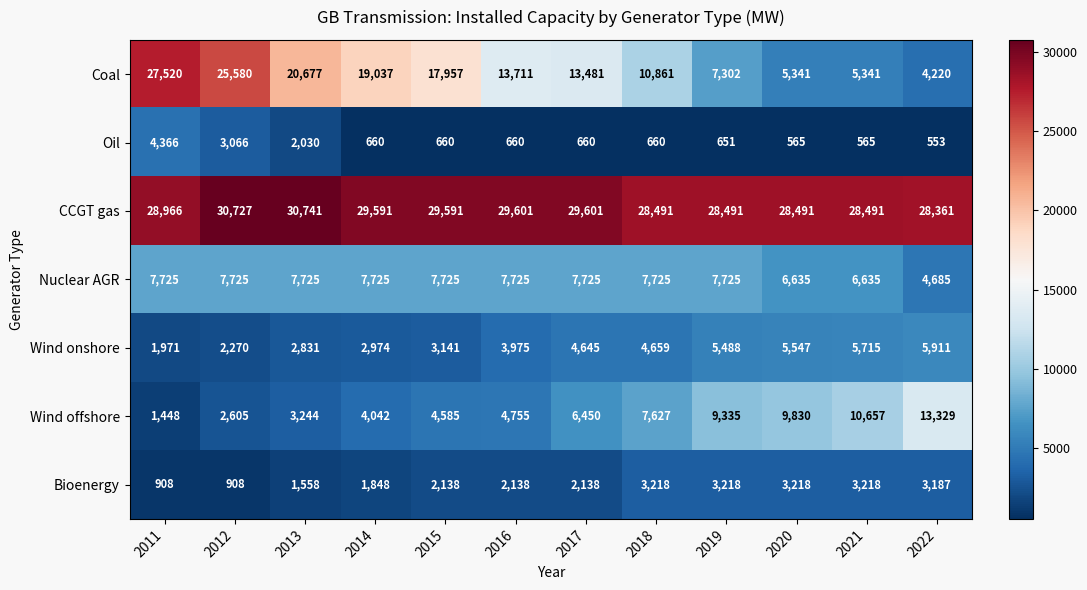

At which label does Oil reach its minimum?

2022